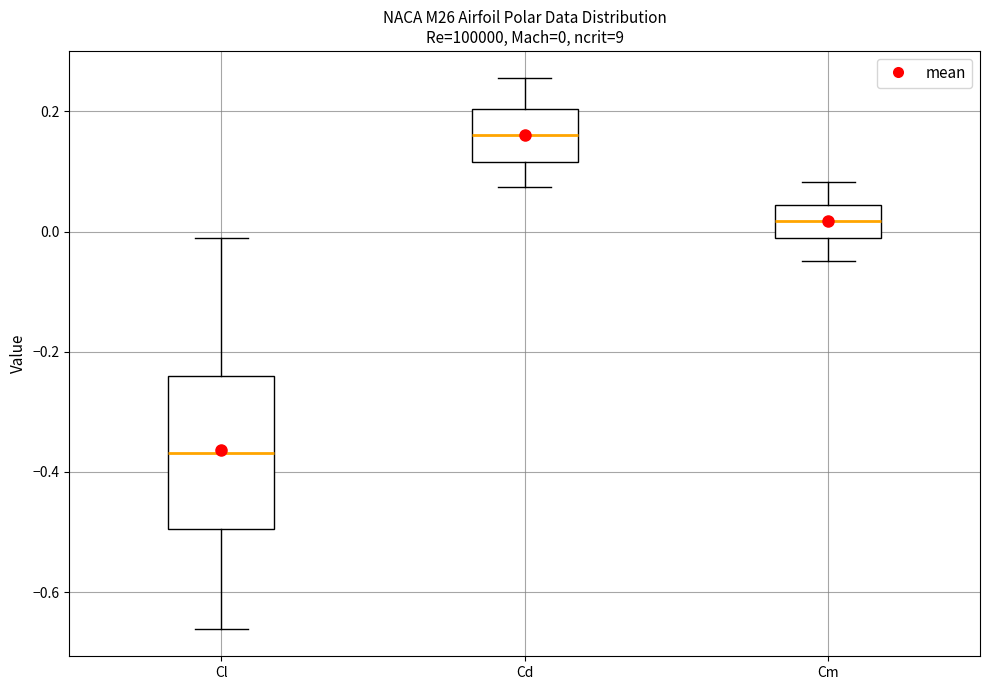

Which box has the lowest median line?

Cl